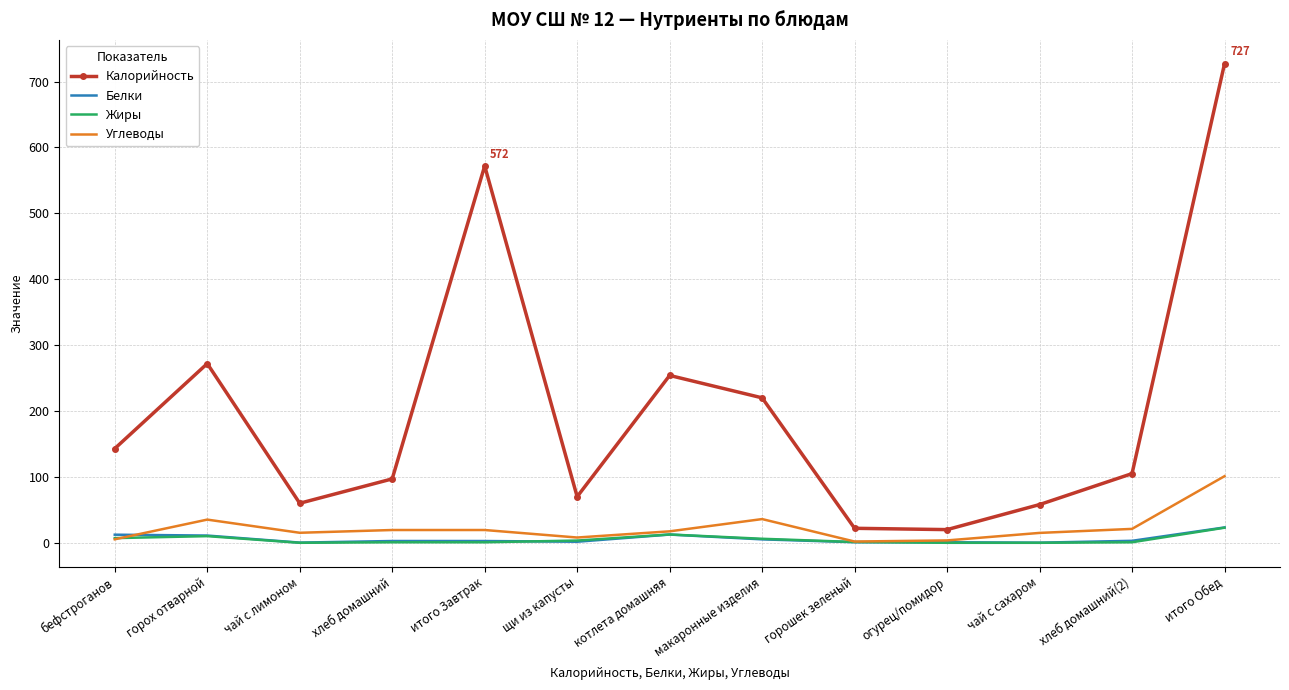

At how many categories does at least one series exceed 317?

2